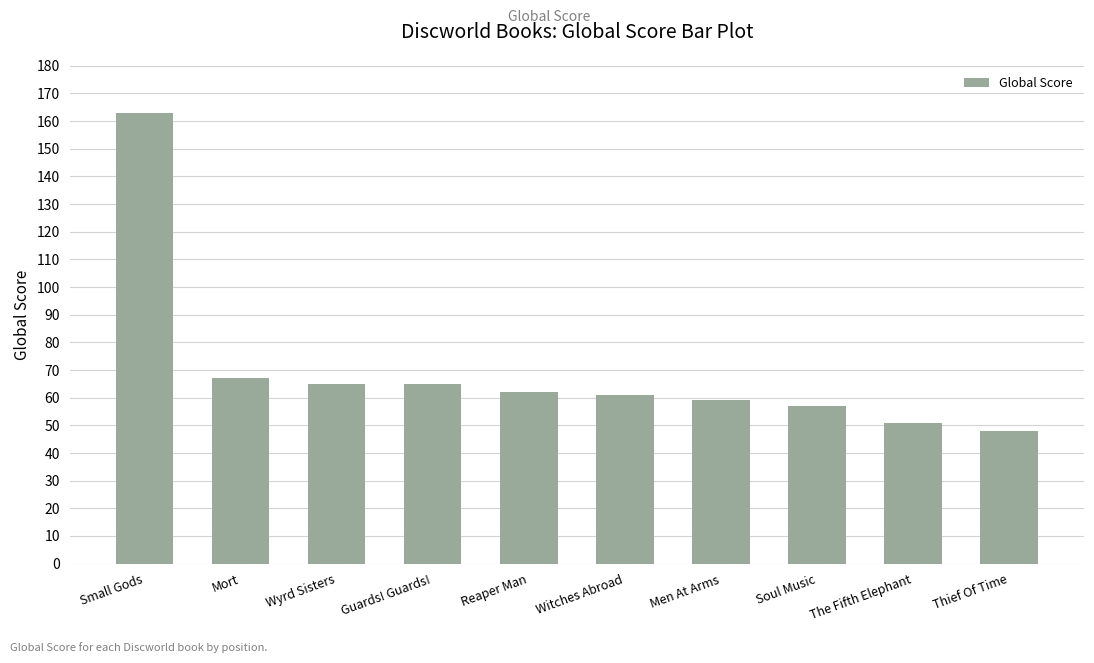

What is the label of the 2nd bar from the left?

Mort